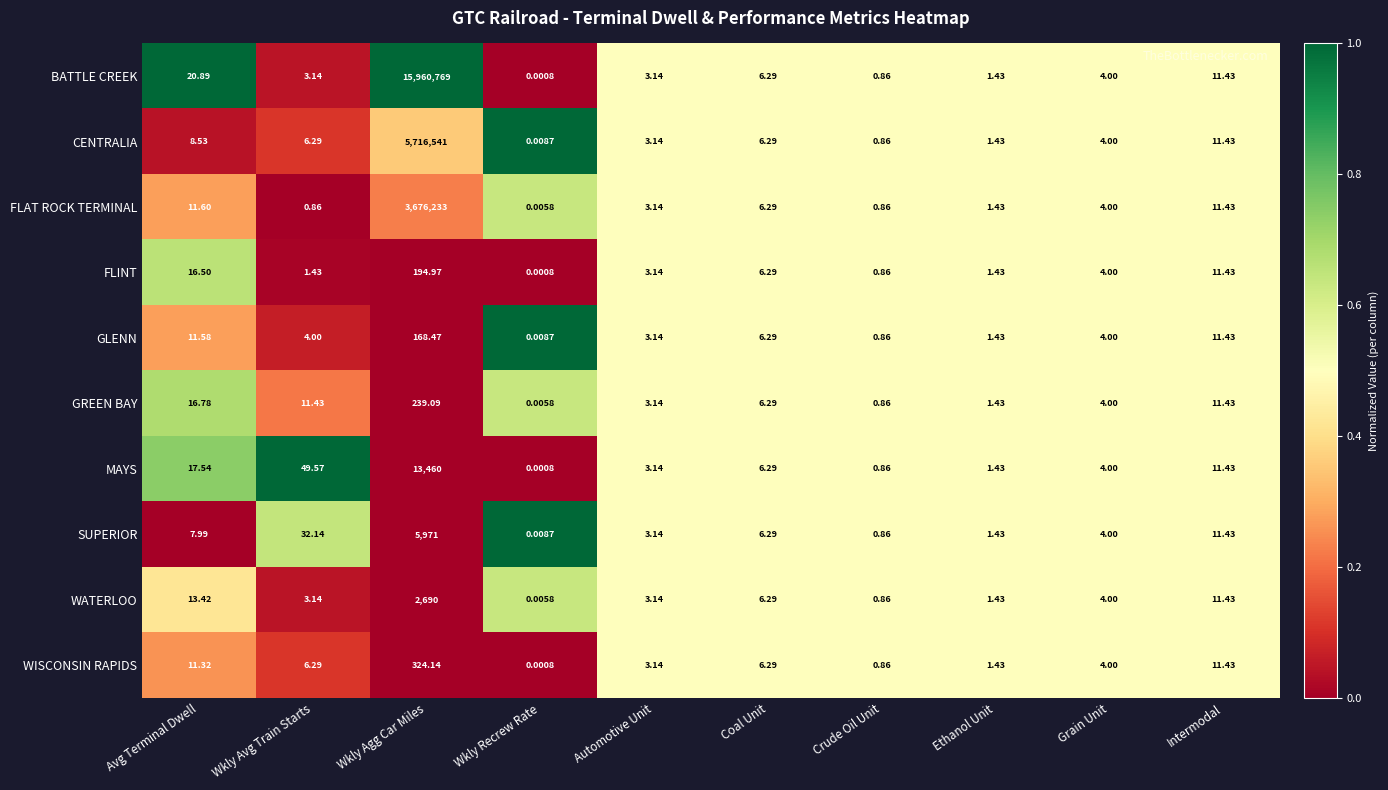

Where does the SUPERIOR series first go above 6?

Avg Terminal Dwell